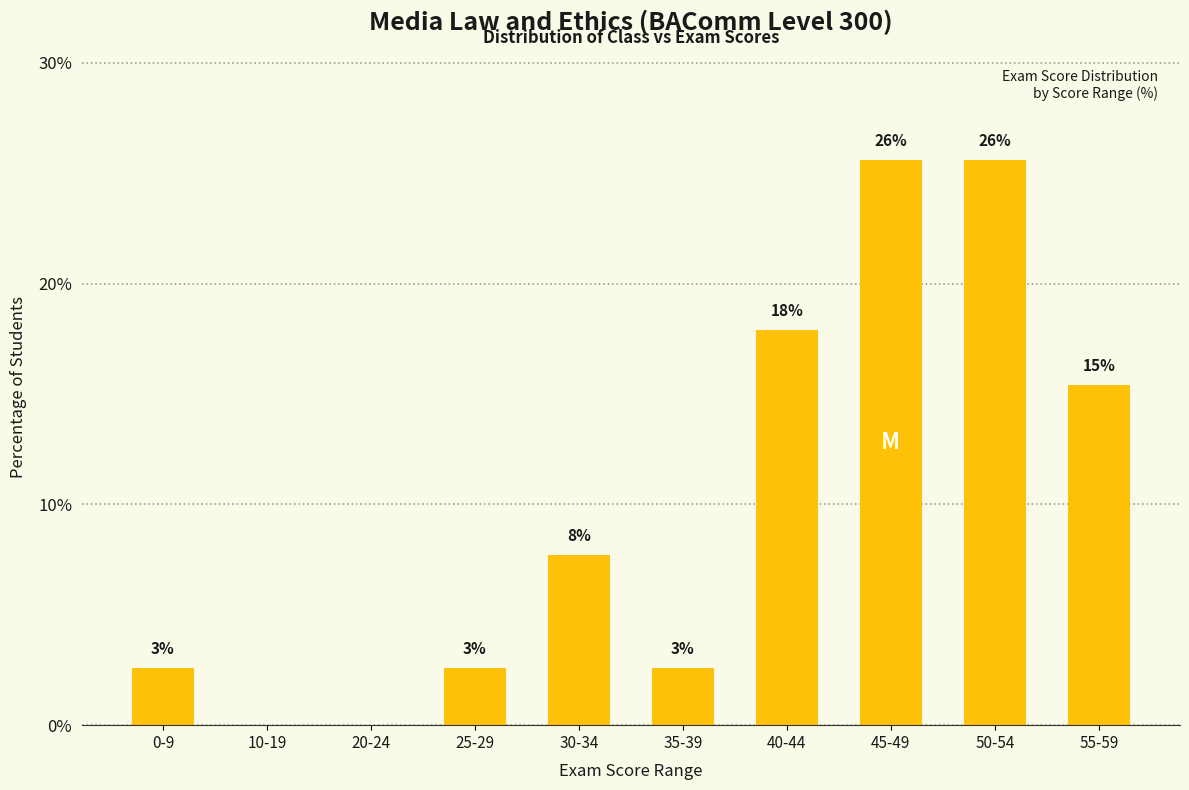

True or false: the data shows 0.0 at 10-19.

True